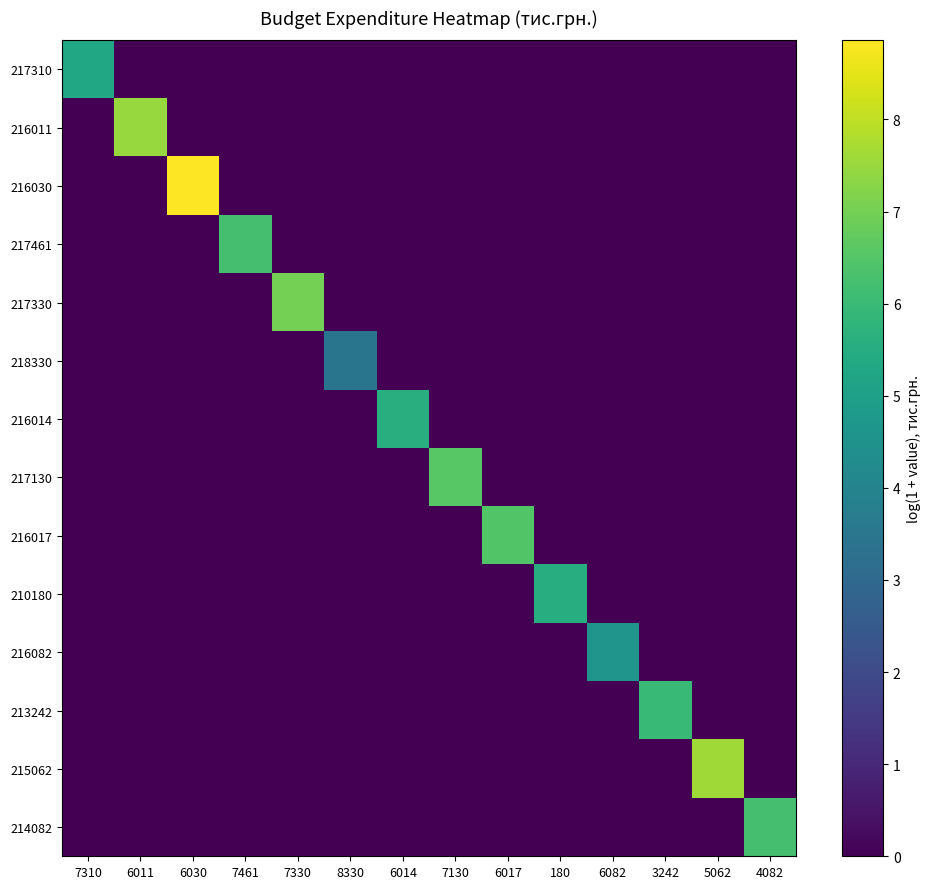

Reading left to right, what are all the values shown in this chart?

217310: 7310=5.3	6011=0.0	6030=0.0	7461=0.0	7330=0.0	8330=0.0	6014=0.0	7130=0.0	6017=0.0	180=0.0	6082=0.0	3242=0.0	5062=0.0	4082=0.0
216011: 7310=0.0	6011=7.5	6030=0.0	7461=0.0	7330=0.0	8330=0.0	6014=0.0	7130=0.0	6017=0.0	180=0.0	6082=0.0	3242=0.0	5062=0.0	4082=0.0
216030: 7310=0.0	6011=0.0	6030=8.9	7461=0.0	7330=0.0	8330=0.0	6014=0.0	7130=0.0	6017=0.0	180=0.0	6082=0.0	3242=0.0	5062=0.0	4082=0.0
217461: 7310=0.0	6011=0.0	6030=0.0	7461=6.2	7330=0.0	8330=0.0	6014=0.0	7130=0.0	6017=0.0	180=0.0	6082=0.0	3242=0.0	5062=0.0	4082=0.0
217330: 7310=0.0	6011=0.0	6030=0.0	7461=0.0	7330=7.0	8330=0.0	6014=0.0	7130=0.0	6017=0.0	180=0.0	6082=0.0	3242=0.0	5062=0.0	4082=0.0
218330: 7310=0.0	6011=0.0	6030=0.0	7461=0.0	7330=0.0	8330=3.4	6014=0.0	7130=0.0	6017=0.0	180=0.0	6082=0.0	3242=0.0	5062=0.0	4082=0.0
216014: 7310=0.0	6011=0.0	6030=0.0	7461=0.0	7330=0.0	8330=0.0	6014=5.6	7130=0.0	6017=0.0	180=0.0	6082=0.0	3242=0.0	5062=0.0	4082=0.0
217130: 7310=0.0	6011=0.0	6030=0.0	7461=0.0	7330=0.0	8330=0.0	6014=0.0	7130=6.6	6017=0.0	180=0.0	6082=0.0	3242=0.0	5062=0.0	4082=0.0
216017: 7310=0.0	6011=0.0	6030=0.0	7461=0.0	7330=0.0	8330=0.0	6014=0.0	7130=0.0	6017=6.4	180=0.0	6082=0.0	3242=0.0	5062=0.0	4082=0.0
210180: 7310=0.0	6011=0.0	6030=0.0	7461=0.0	7330=0.0	8330=0.0	6014=0.0	7130=0.0	6017=0.0	180=5.5	6082=0.0	3242=0.0	5062=0.0	4082=0.0
216082: 7310=0.0	6011=0.0	6030=0.0	7461=0.0	7330=0.0	8330=0.0	6014=0.0	7130=0.0	6017=0.0	180=0.0	6082=4.6	3242=0.0	5062=0.0	4082=0.0
213242: 7310=0.0	6011=0.0	6030=0.0	7461=0.0	7330=0.0	8330=0.0	6014=0.0	7130=0.0	6017=0.0	180=0.0	6082=0.0	3242=6.0	5062=0.0	4082=0.0
215062: 7310=0.0	6011=0.0	6030=0.0	7461=0.0	7330=0.0	8330=0.0	6014=0.0	7130=0.0	6017=0.0	180=0.0	6082=0.0	3242=0.0	5062=7.6	4082=0.0
214082: 7310=0.0	6011=0.0	6030=0.0	7461=0.0	7330=0.0	8330=0.0	6014=0.0	7130=0.0	6017=0.0	180=0.0	6082=0.0	3242=0.0	5062=0.0	4082=6.2